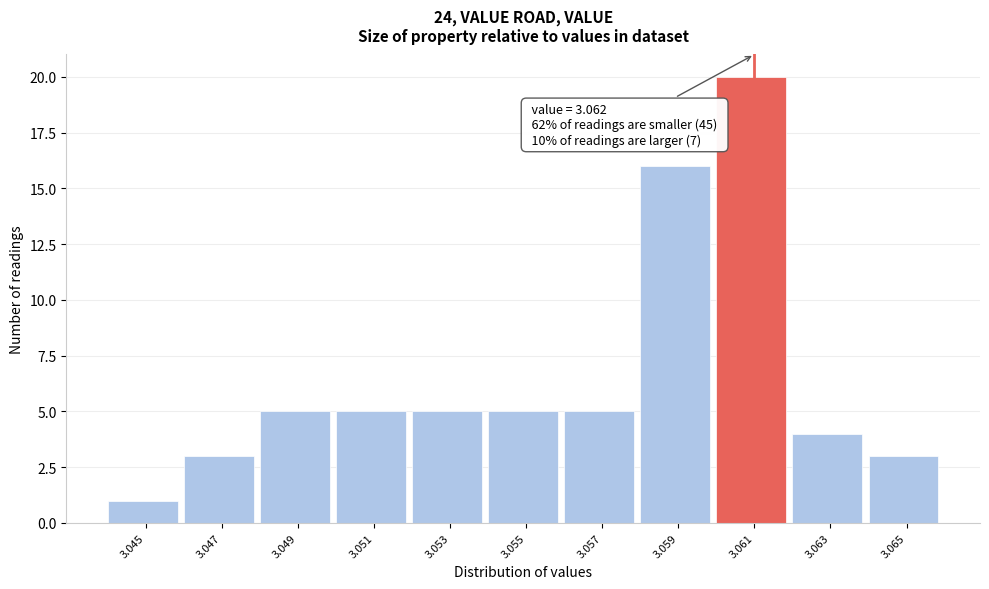

Reading right to left, extract all data points from this chart.

3.065=3	3.063=4	3.061=20	3.059=16	3.057=5	3.055=5	3.053=5	3.051=5	3.049=5	3.047=3	3.045=1